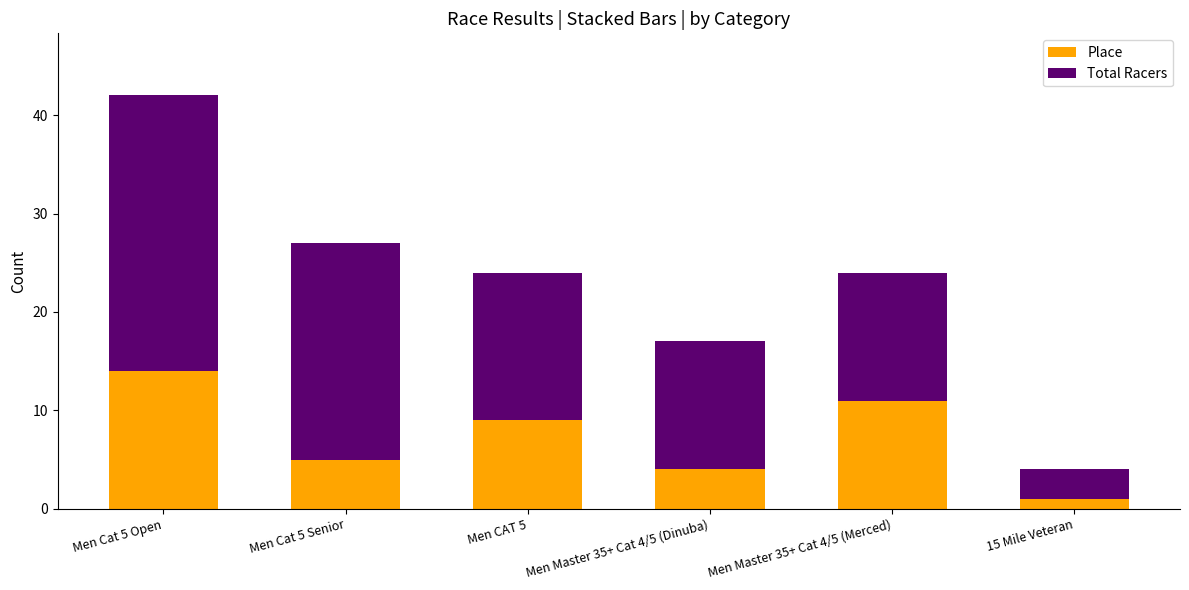

At which label does Place reach its minimum?

15 Mile Veteran